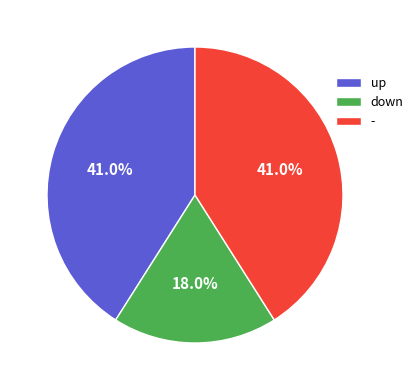

The - slice represents 41% of the pie. True or false?

True